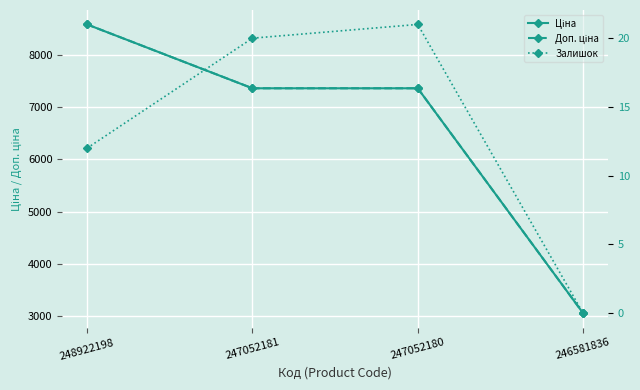

True or false: Залишок and Ціна cross at least once.

False